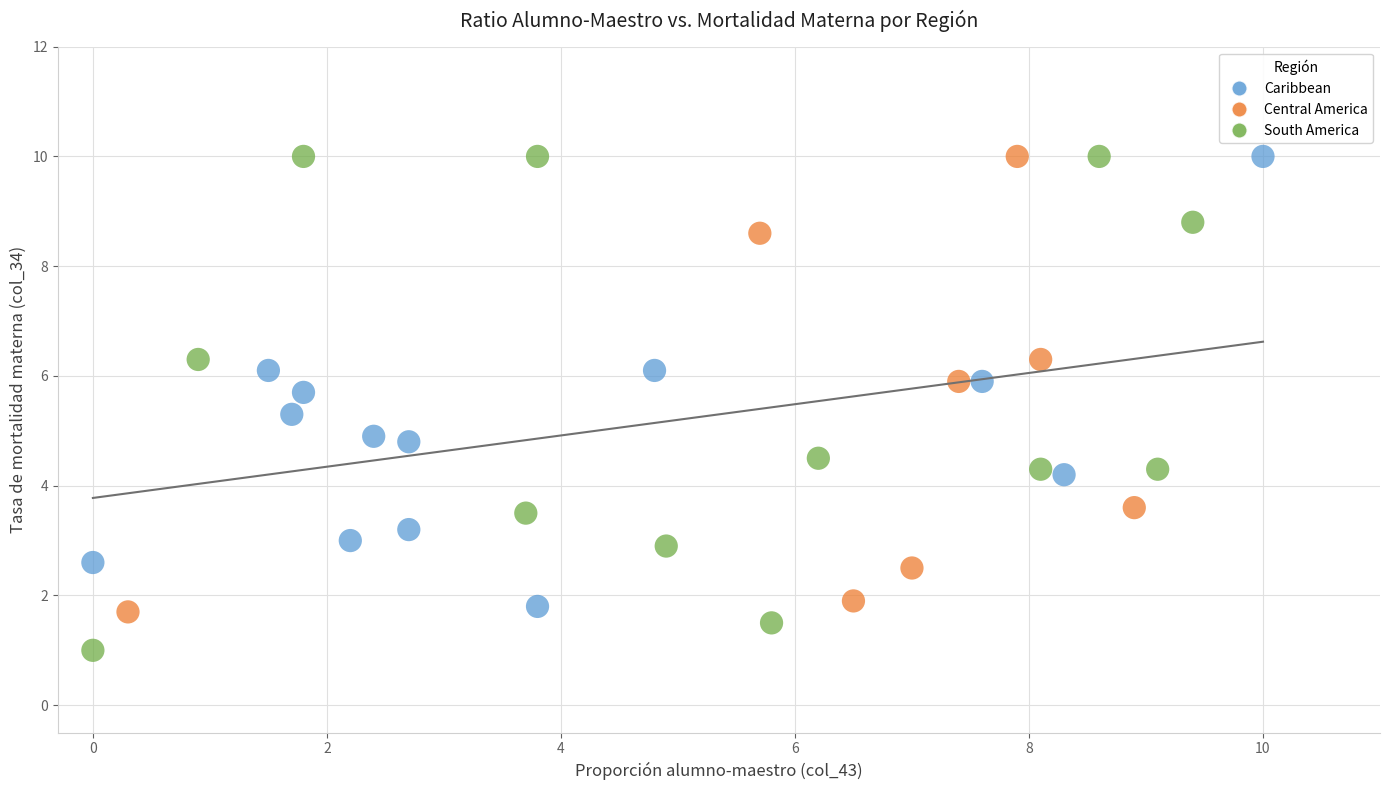

What are all the series names shown in the legend?

Caribbean, Central America, South America